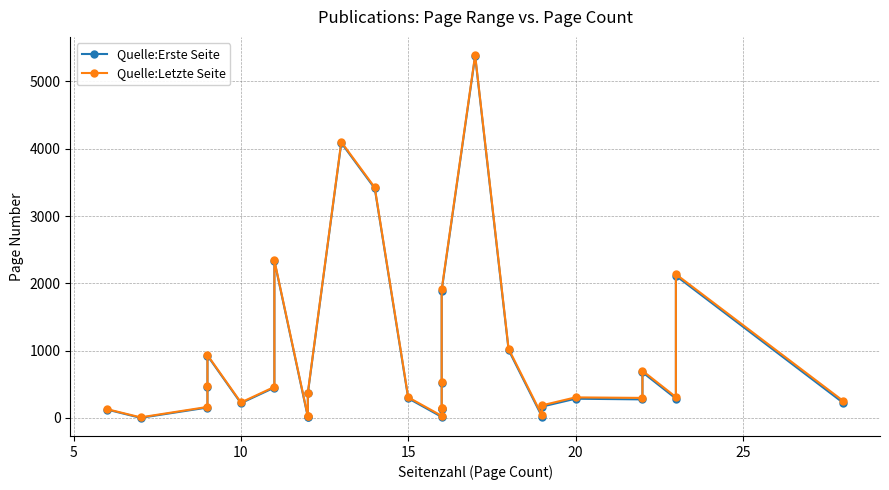

What is the value of the Quelle:Erste Seite point at the 24th from the left?

285